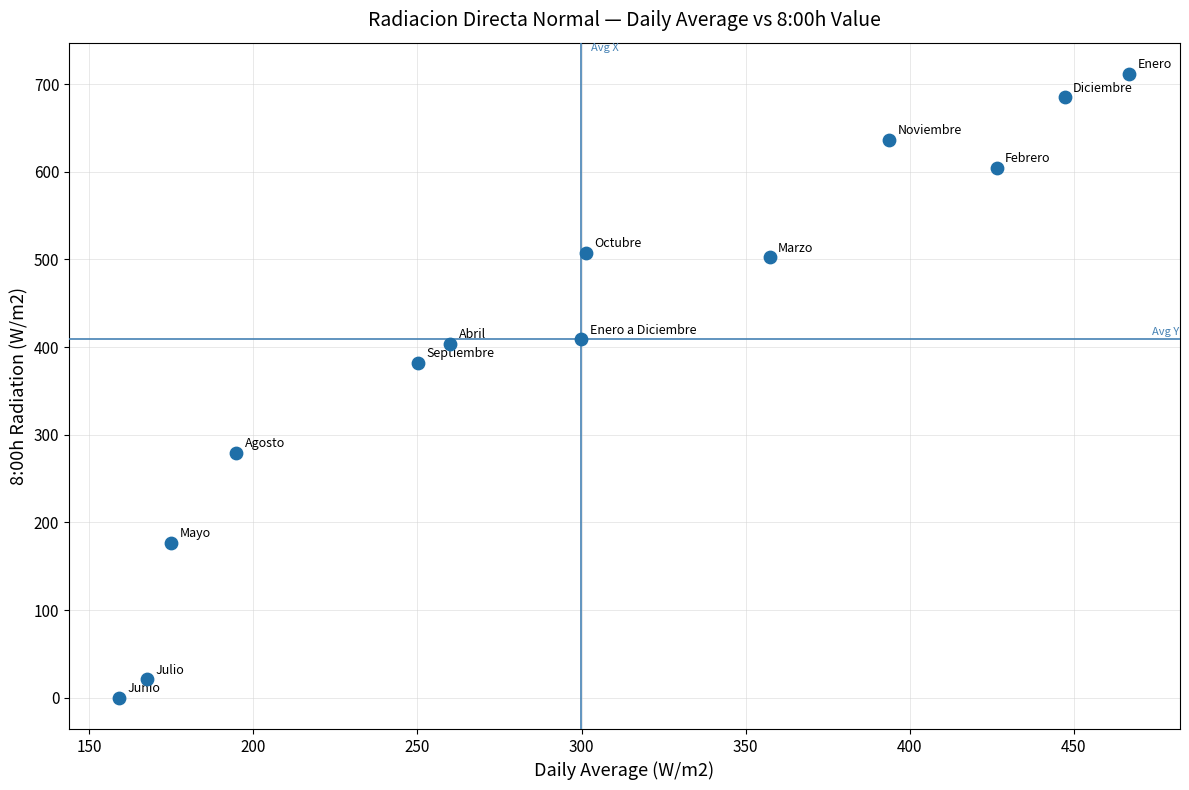

What Y value in the scatter plot is closest to 355?

382.1